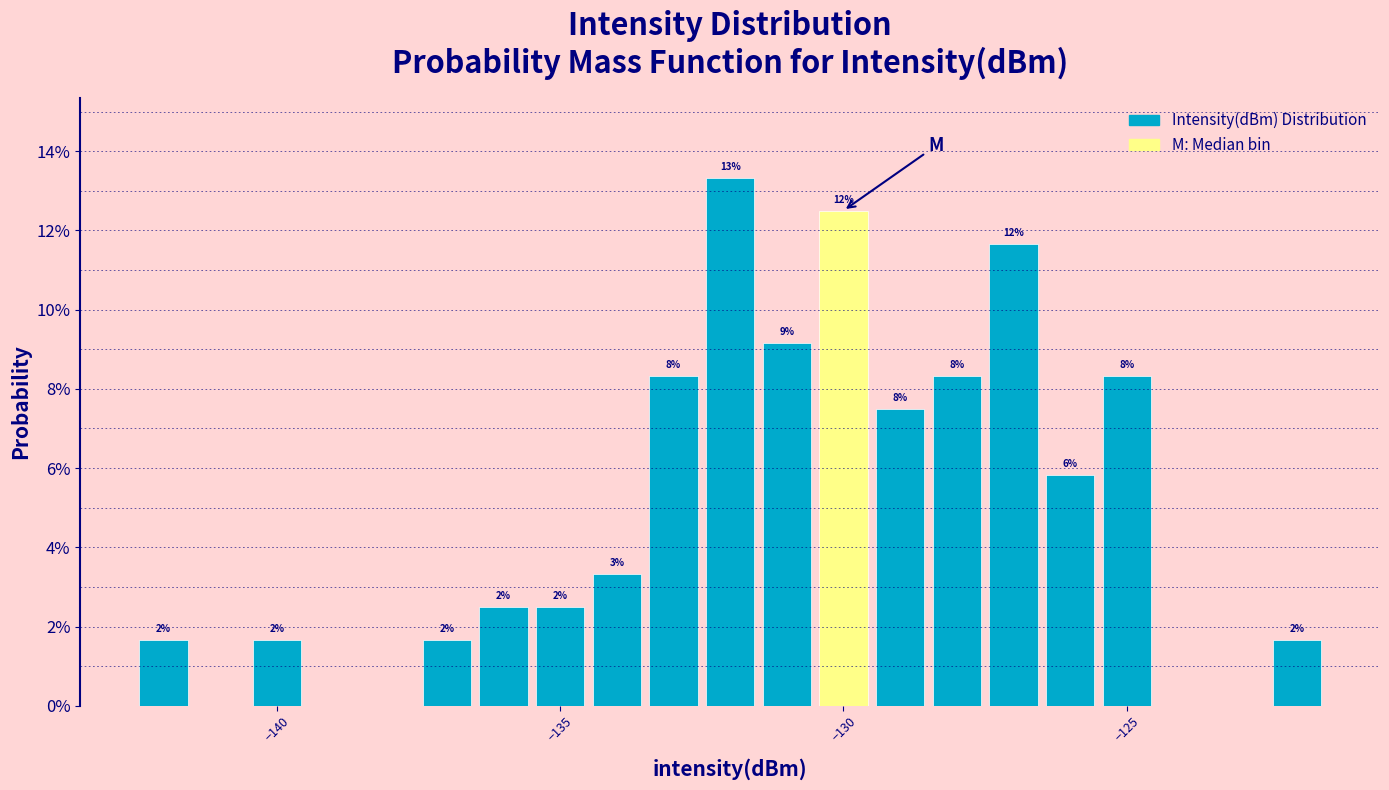

Around what value on the x-axis is the tallest bar? Give the approximate position of its centre, as read against the axis.

-132.0